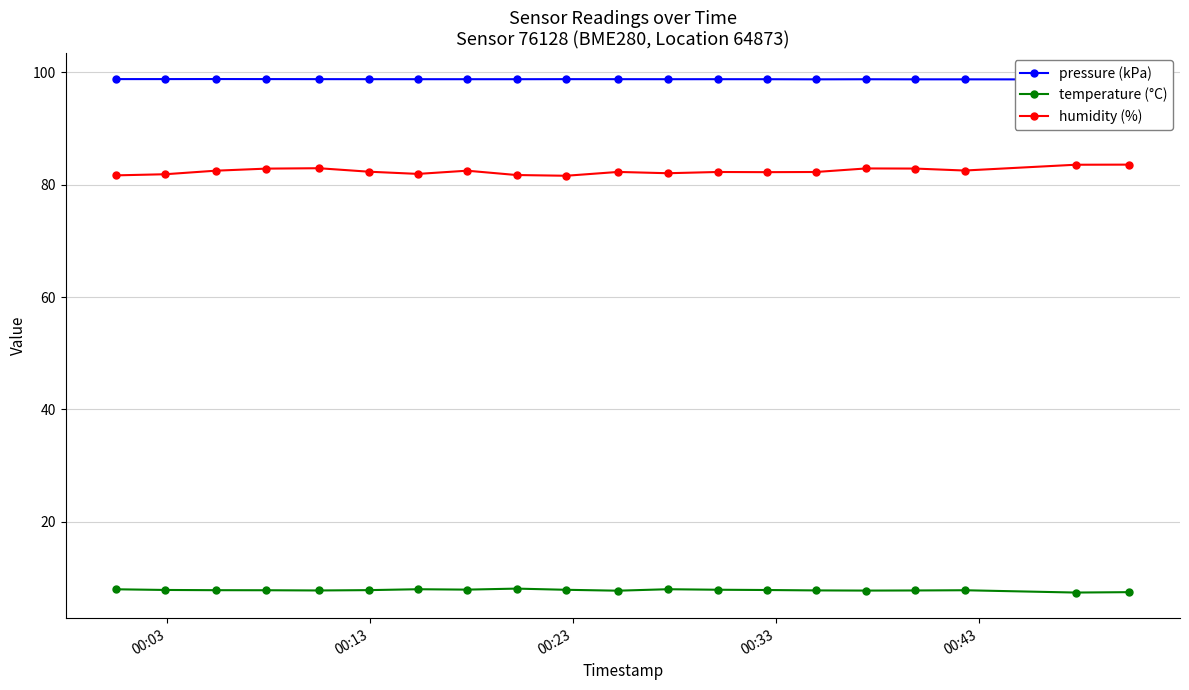

In temperature (°C), how many points are higher than both neighbors (excluding endpoints)?

4